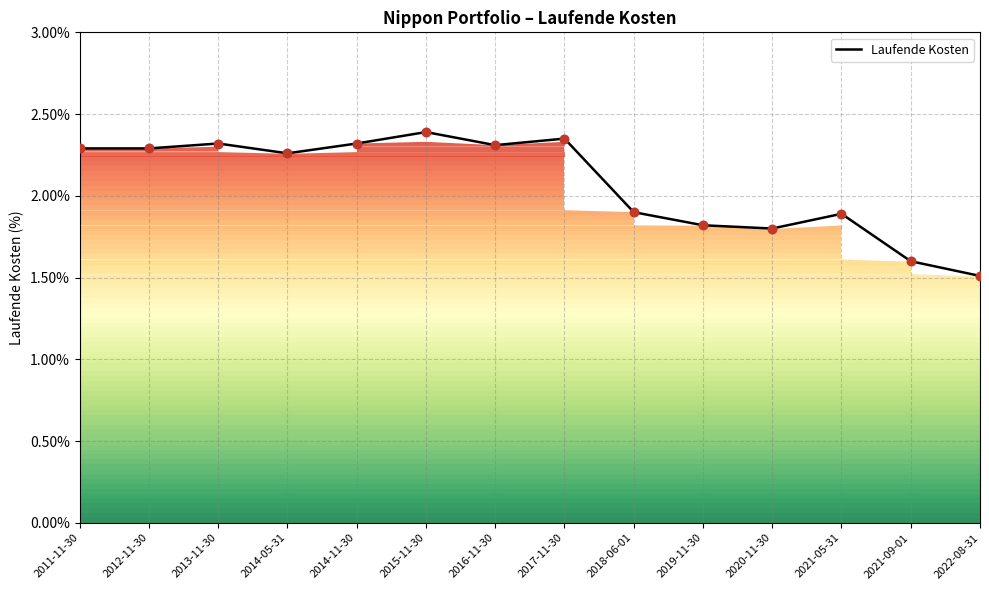

Between 2022-08-31 and 2017-11-30, which is larger?

2017-11-30